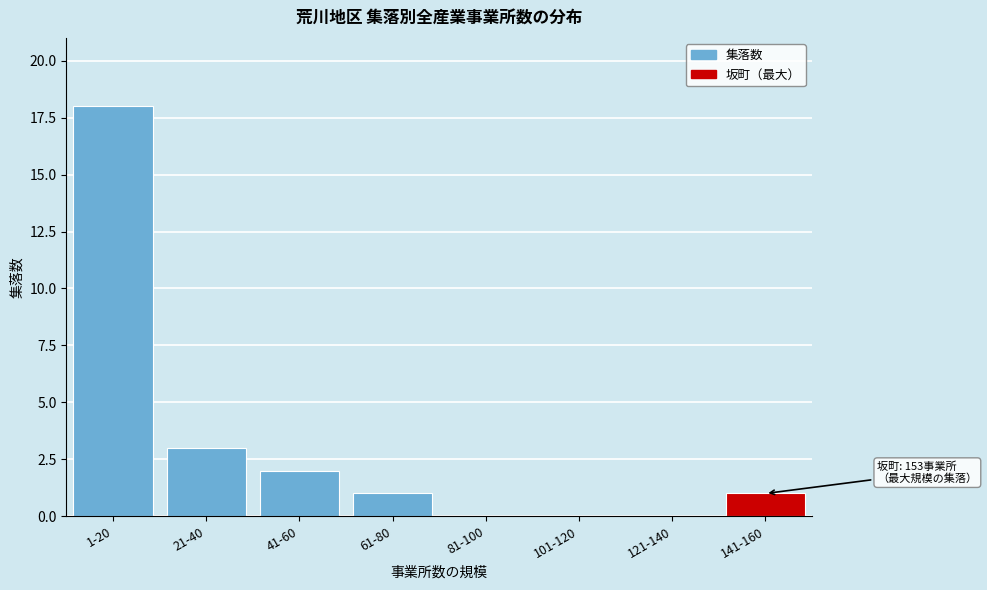

Reading left to right, what are all the values shown in this chart?

1-20=18	21-40=3	41-60=2	61-80=1	81-100=0	101-120=0	121-140=0	141-160=1